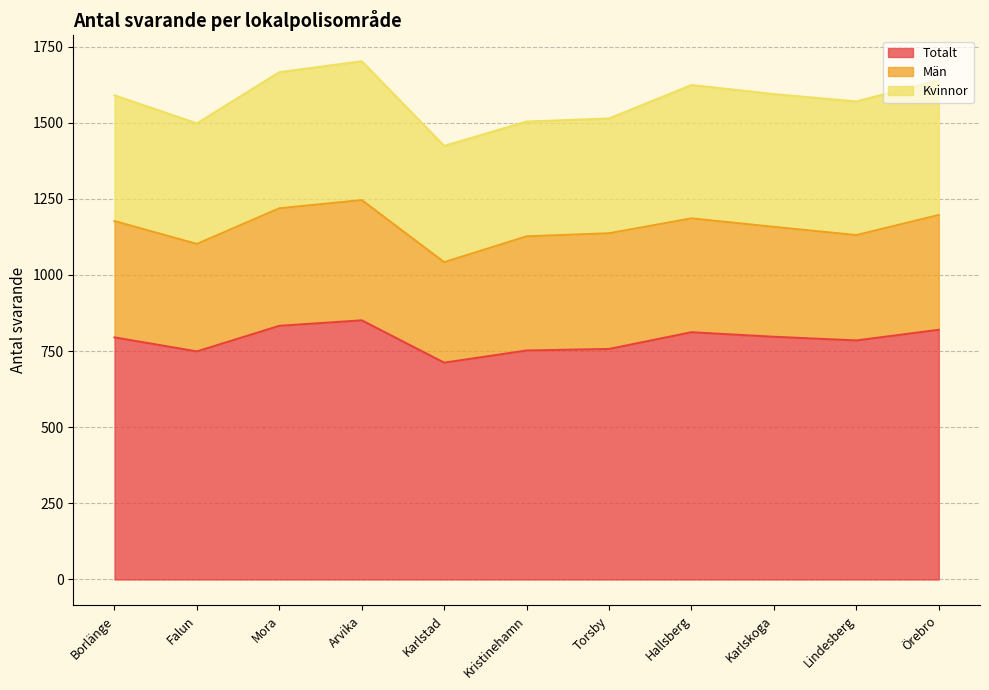

Which category has the highest value in the Kvinnor series?

Arvika